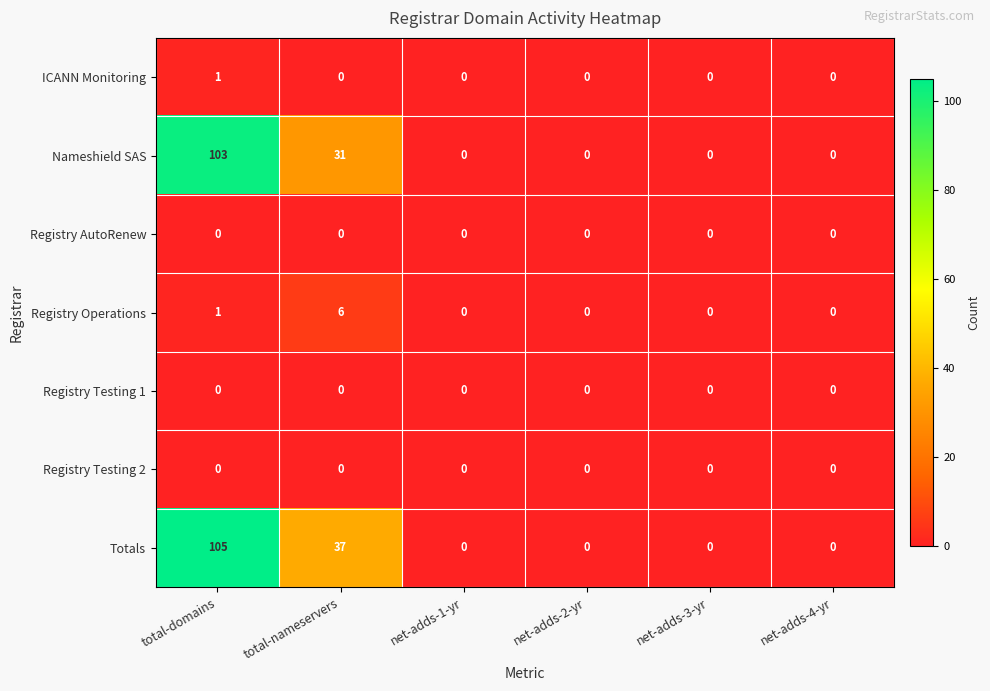

Read the Nameshield SAS value at total-nameservers, to the nearest 10.

30